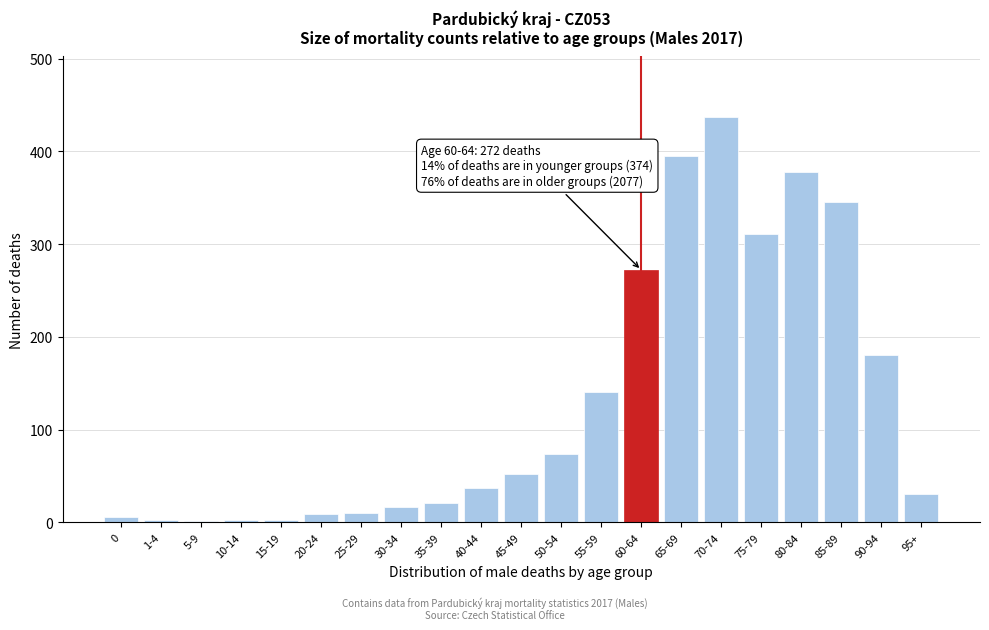

Is it true that the value at 35-39 is 21?

True